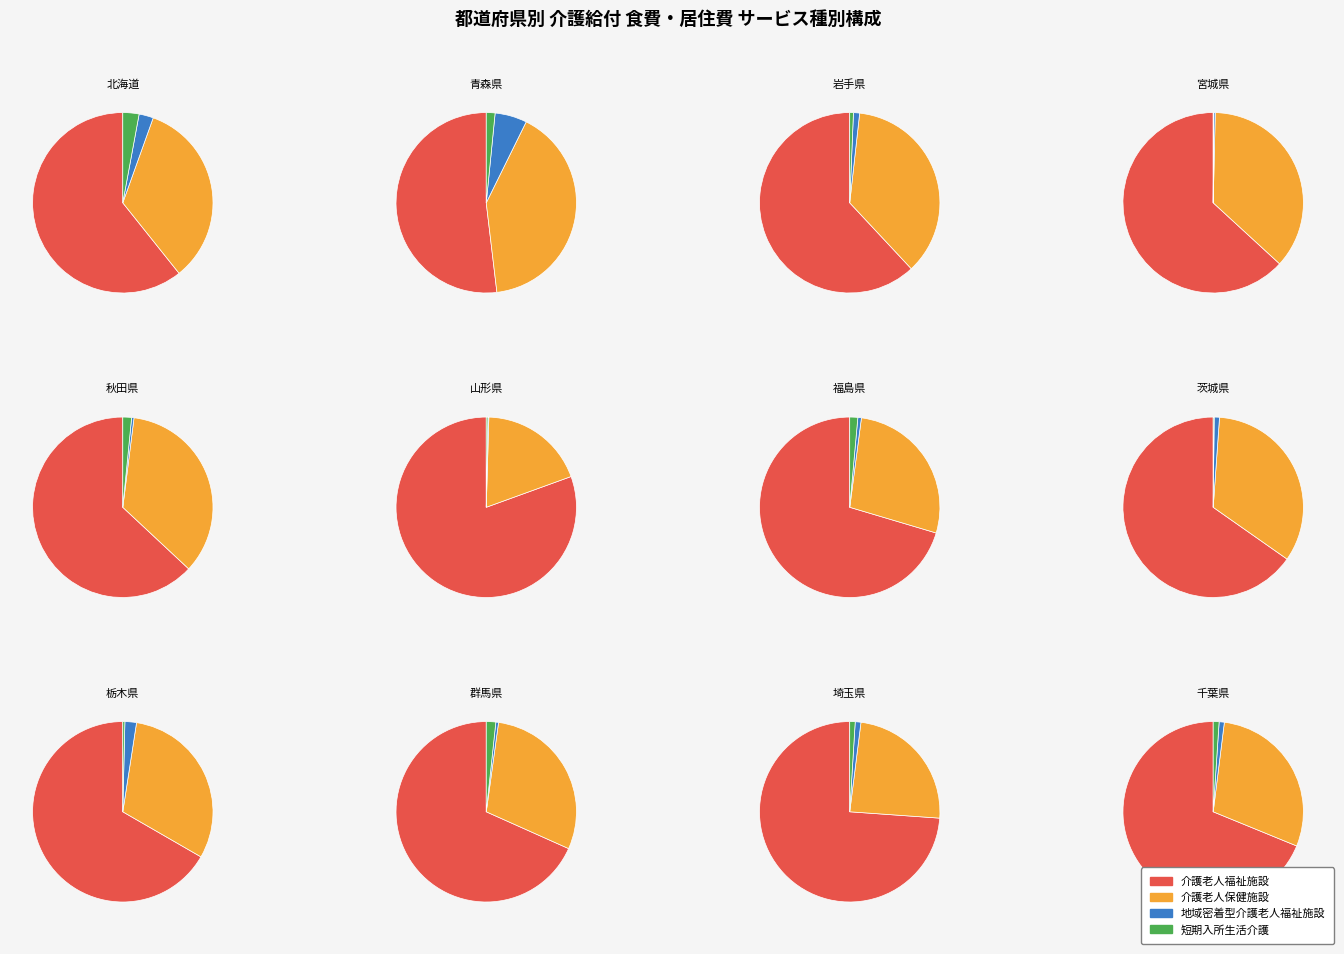

What percentage is the 岩手県 slice, to the nearest percent?

3%